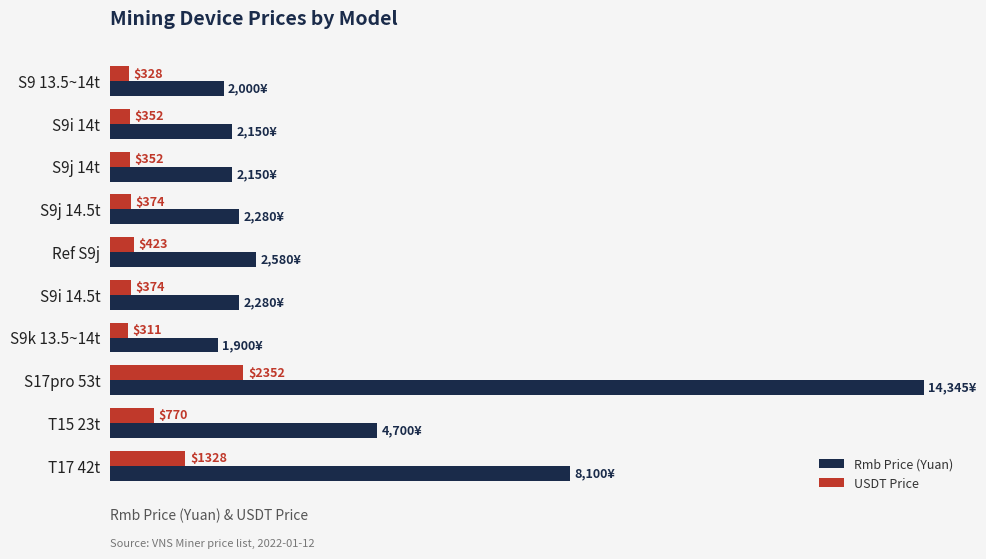

At which label is USDT Price closest to 1331?

T17 42t